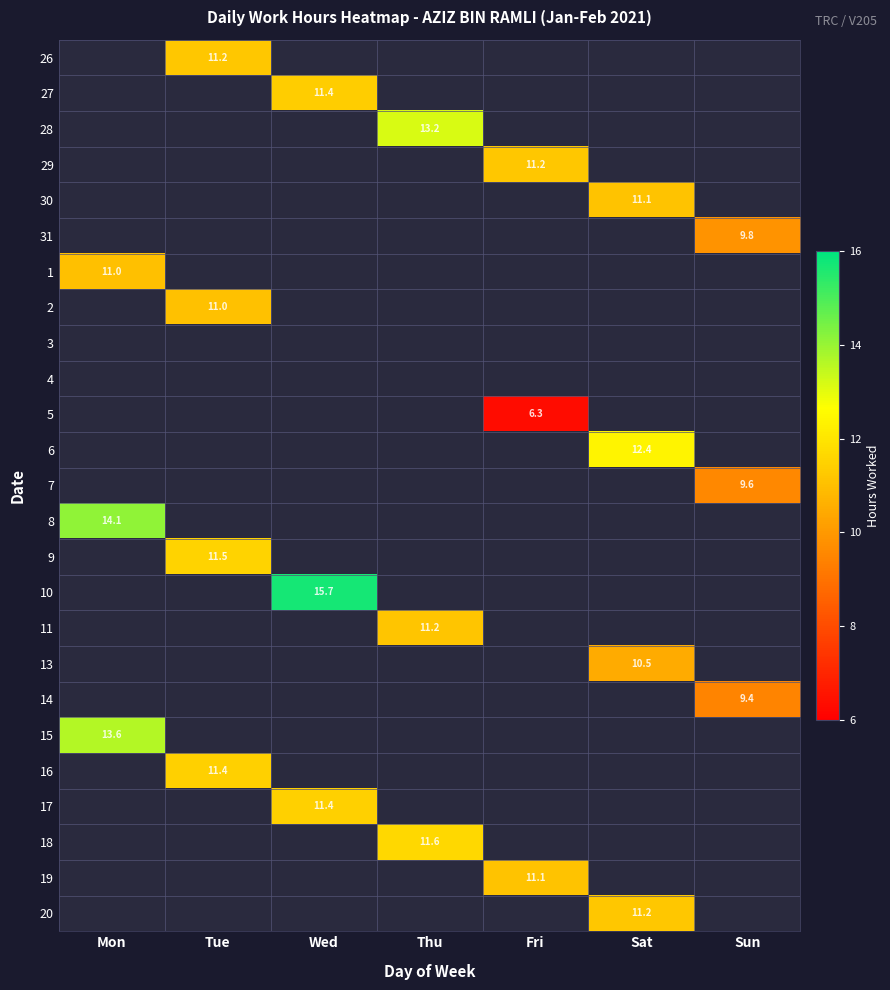

The 2 series shows 0.0 at Fri. True or false?

True